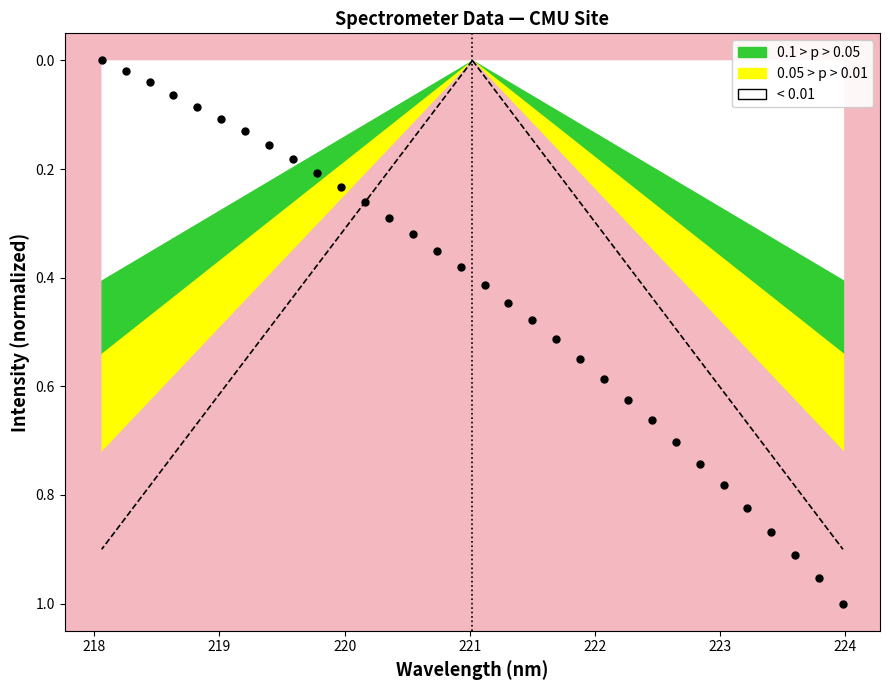

What is the range of X values (max minus min)?

5.9